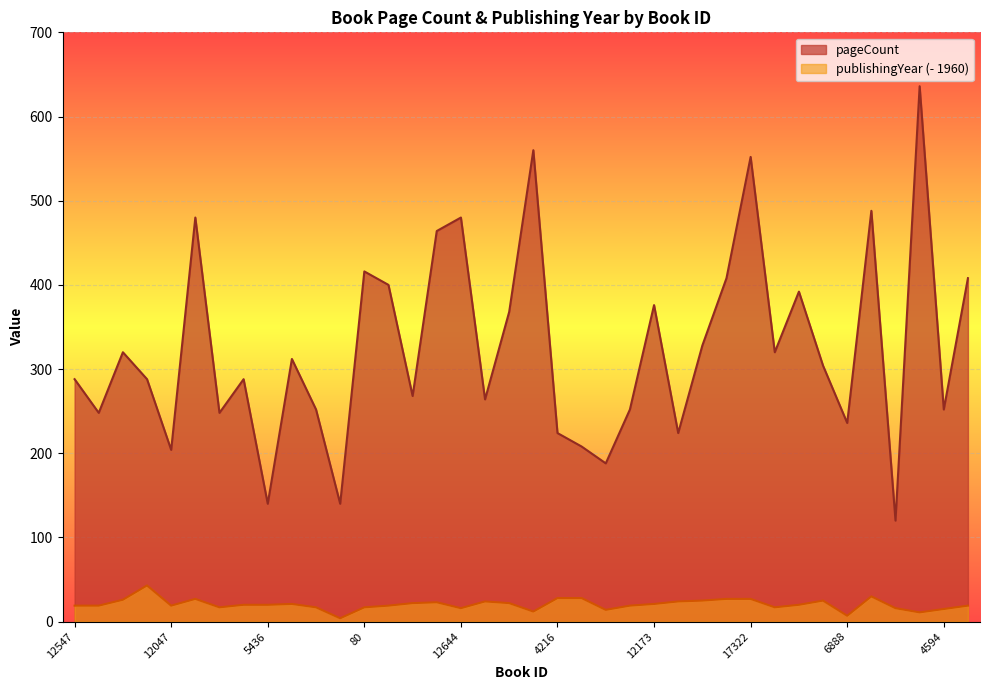

How many values in the publishingYear series exceed 20?

17